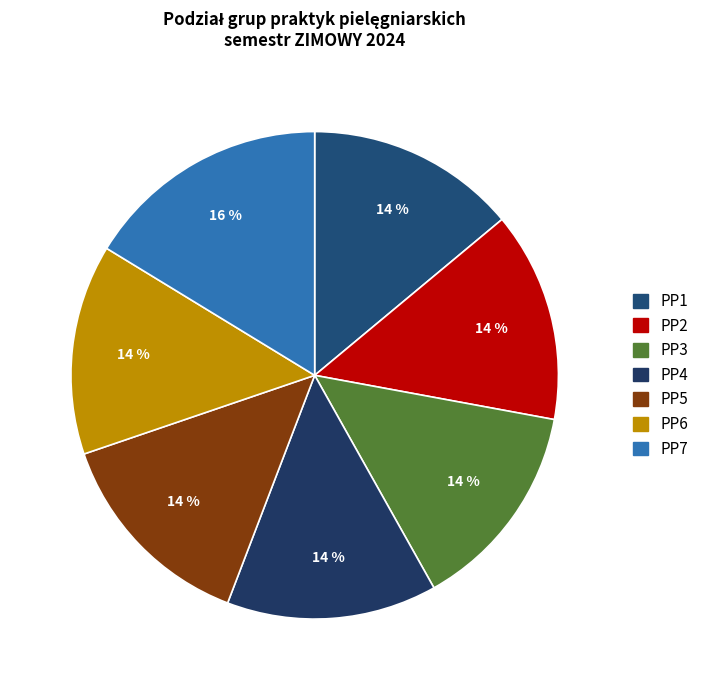

Which slice is the largest?

PP7